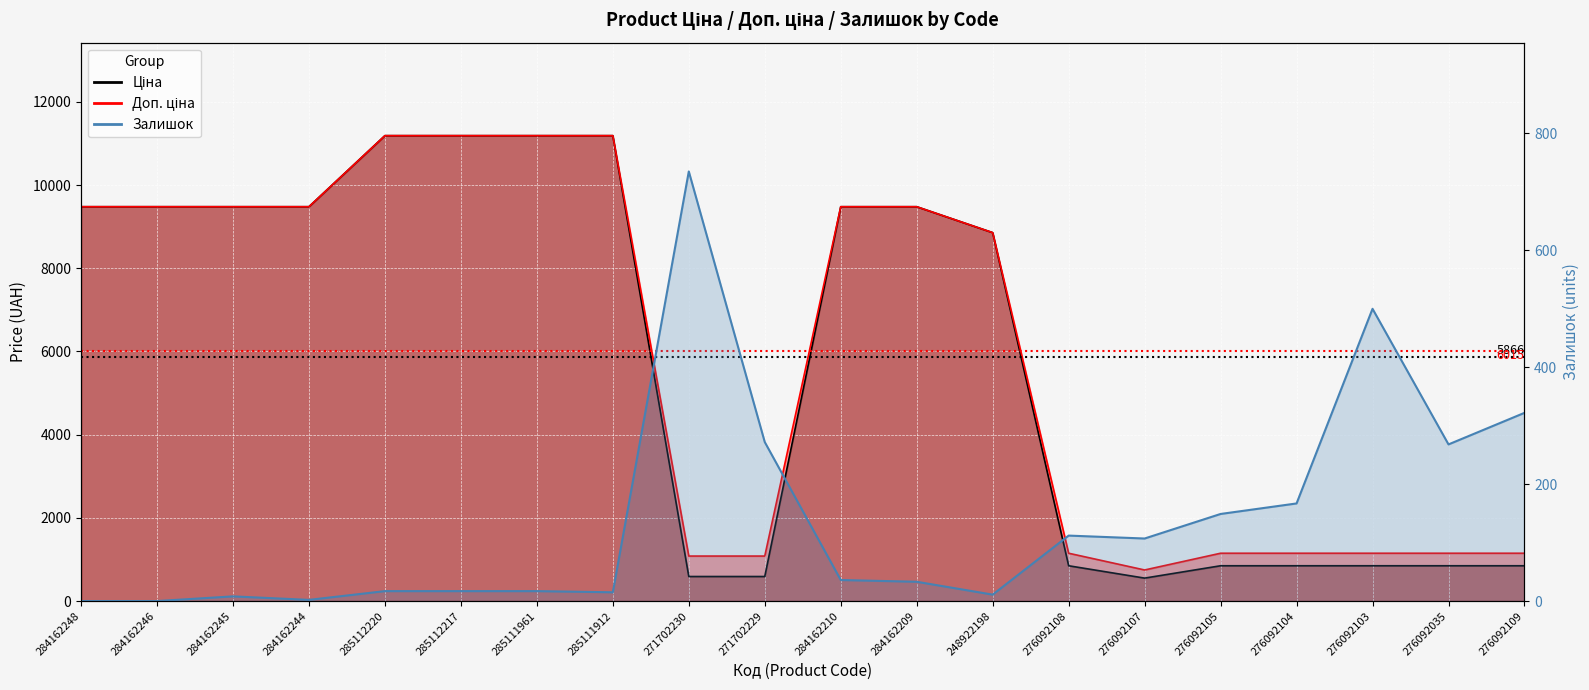

Is it true that Доп. ціна equals 9480.1 at 284162245?

True